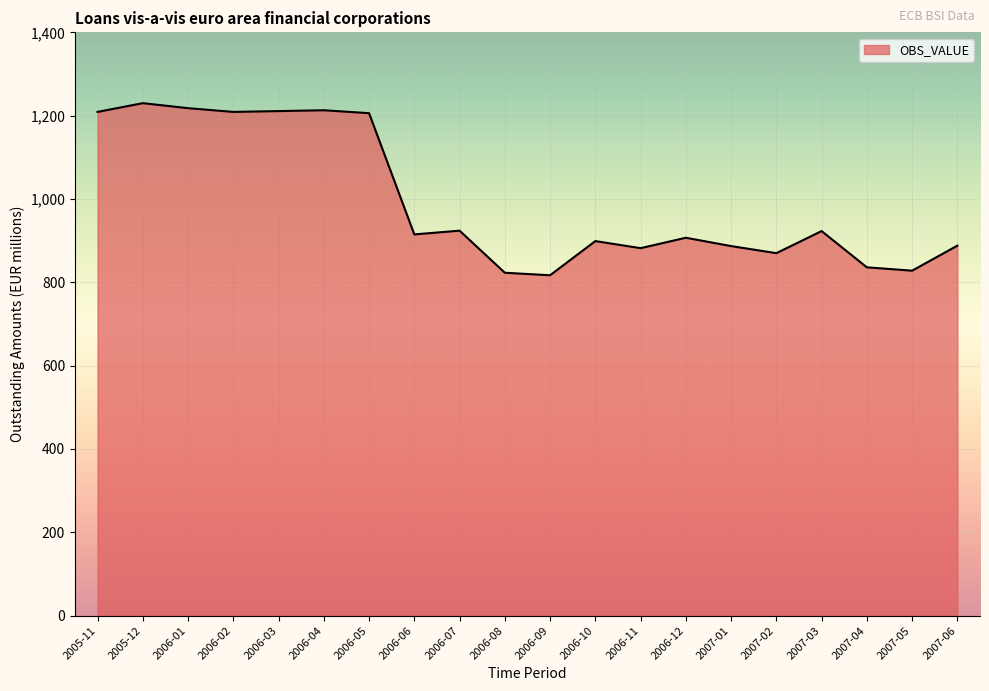

Which has a higher value, 2006-01 or 2007-05?

2006-01